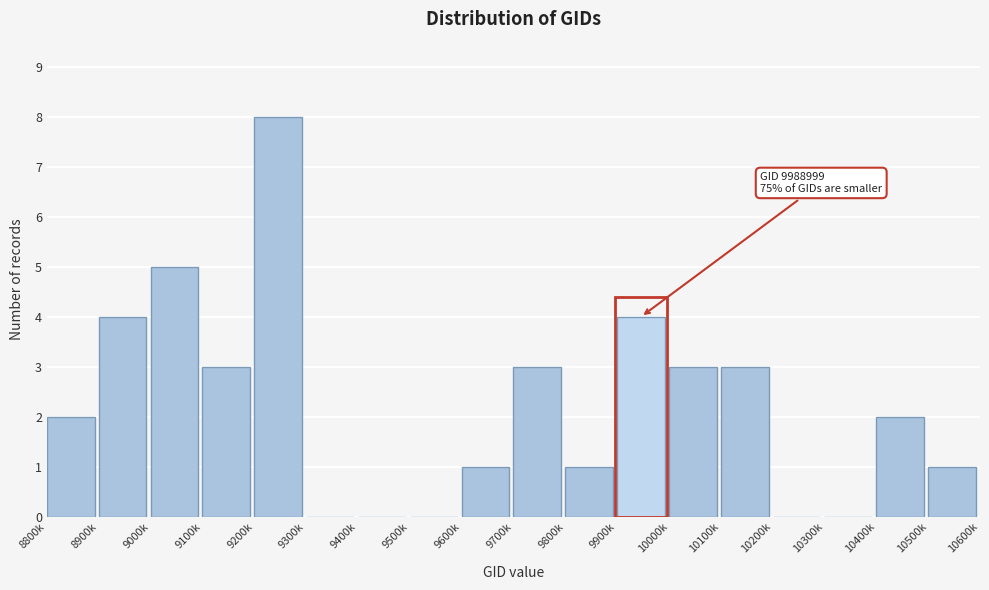

Reading left to right, what are all the values shown in this chart?

8800k=2	8900k=4	9000k=5	9100k=3	9200k=8	9300k=0	9400k=0	9500k=0	9600k=1	9700k=3	9800k=1	9900k=4	10000k=3	10100k=3	10200k=0	10300k=0	10400k=2	10500k=1